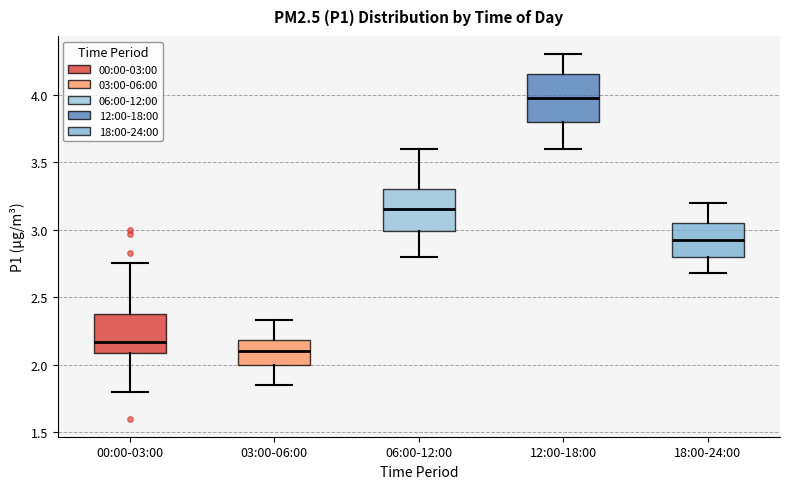

Where does the median line of the box for 12:00-18:00 sit on the y-axis? The values are not printed on the chart, so give them approximately, as read against the axis.

4.00